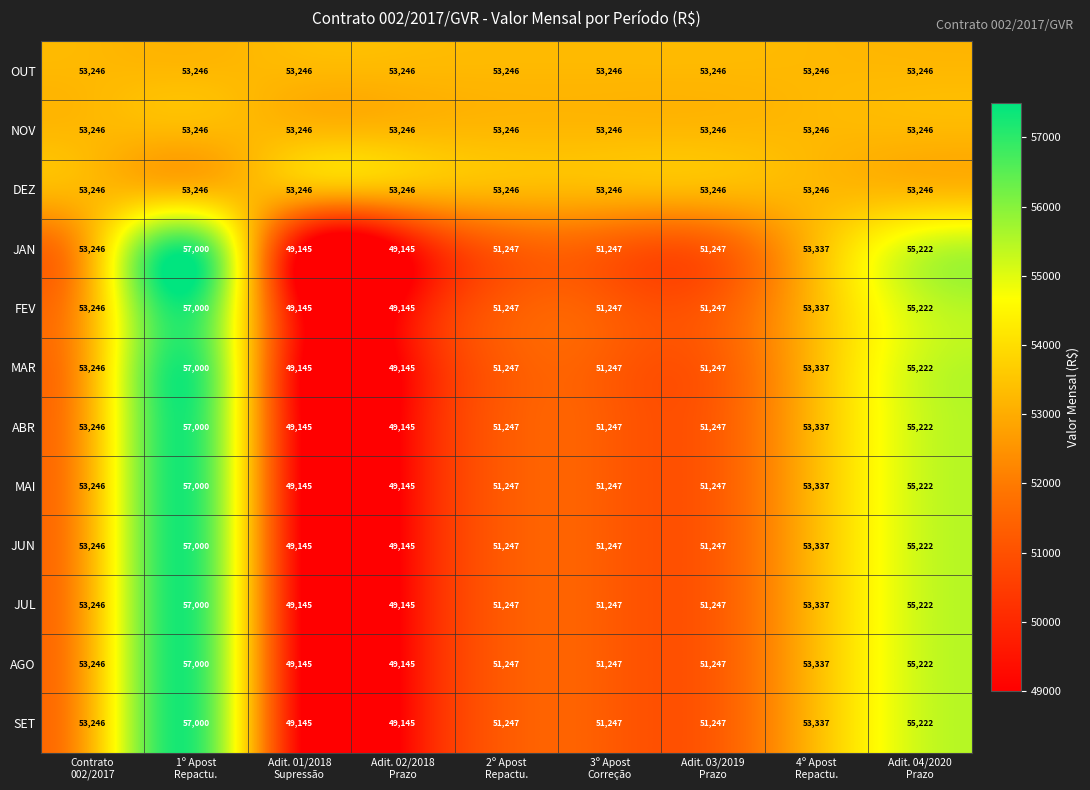

What is the sum of all JUL values?

470836